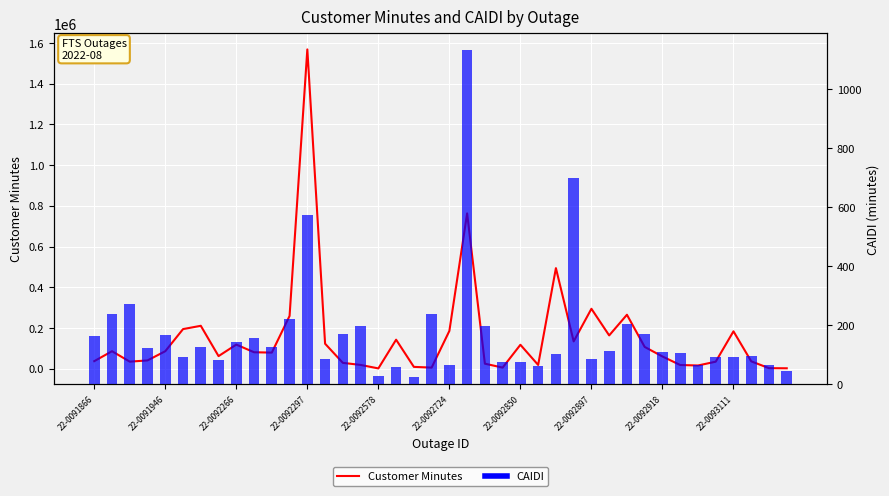

At how many categories does at least one series exceed 860980?

1